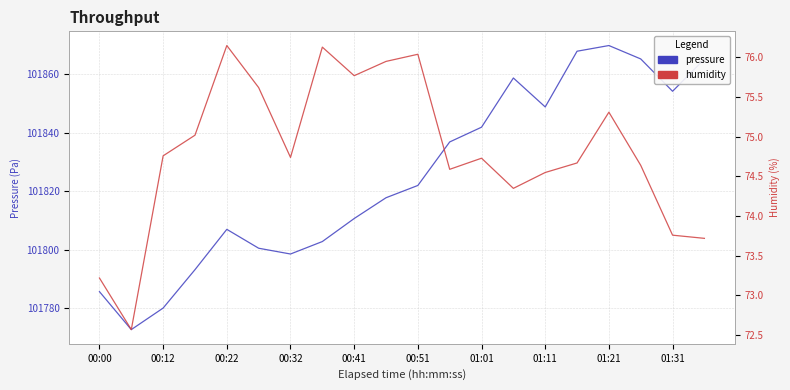

What is the greatest value displayed?

101869.7